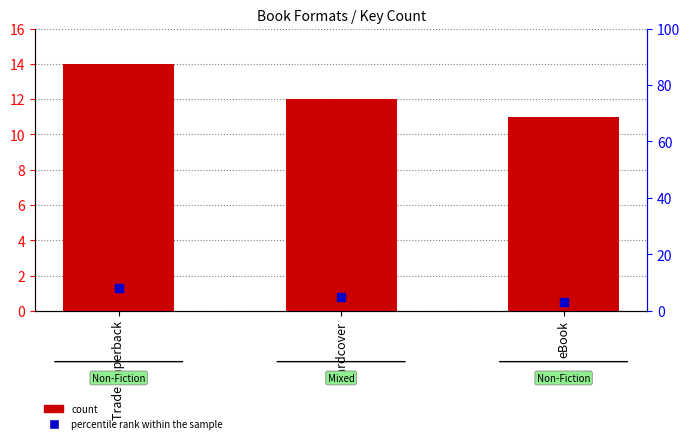

Which series reaches the maximum Y coordinate?

count